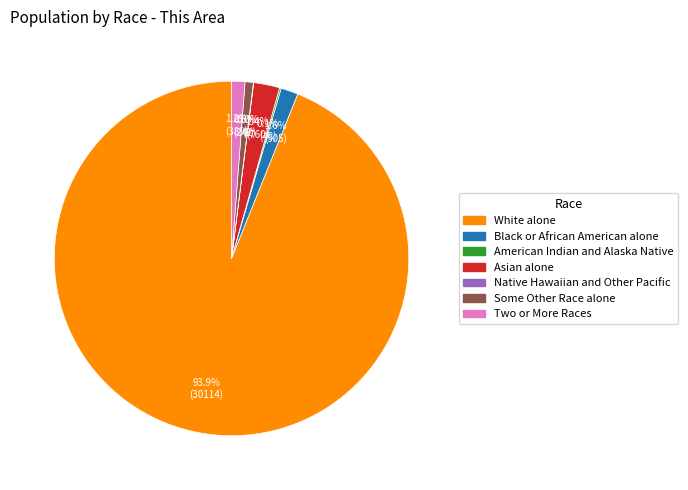

Is White alone the majority of the pie?

Yes